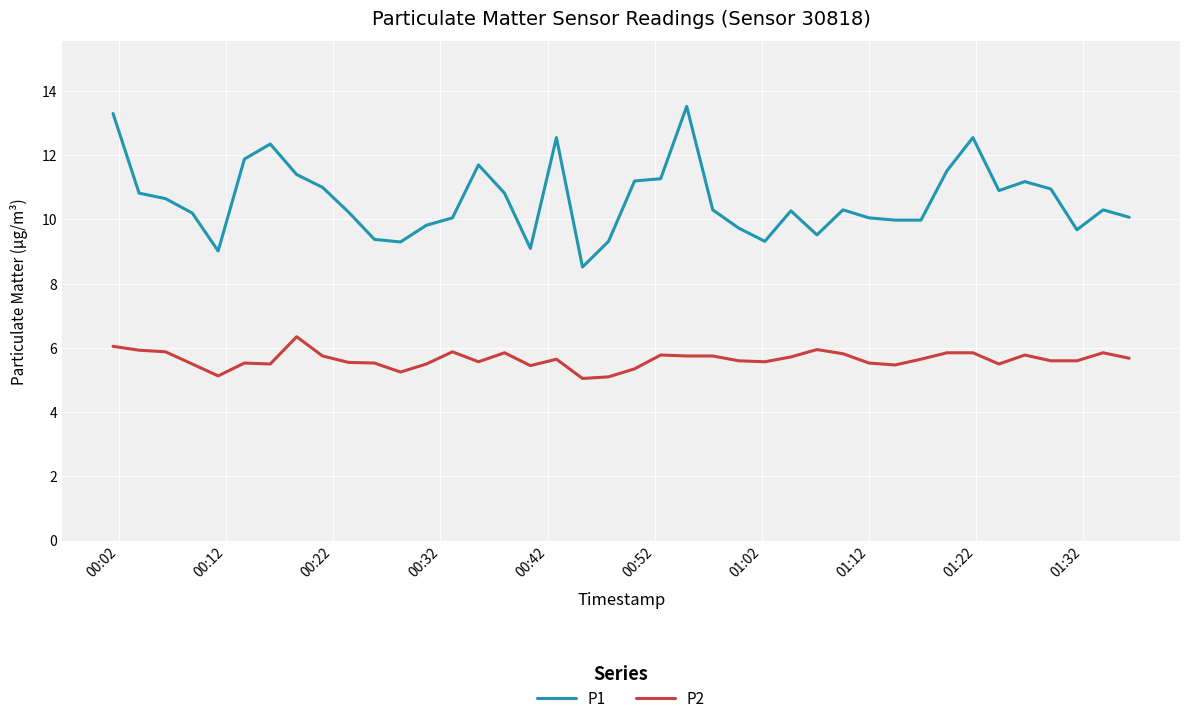

List the series in order of their overall mean, lowest first.

P2, P1